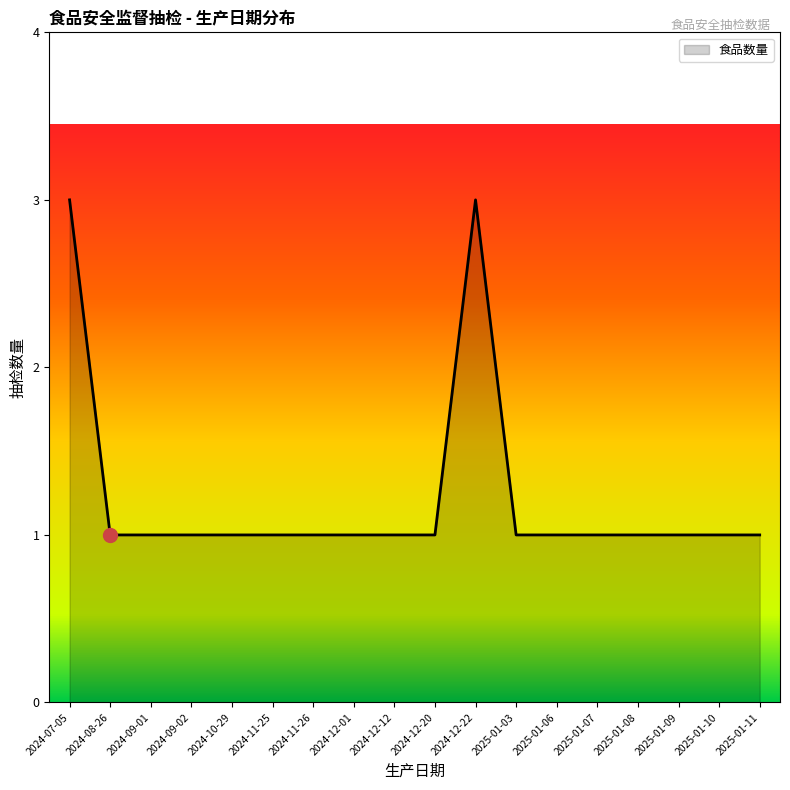

What position from the right is 2024-12-22?

8